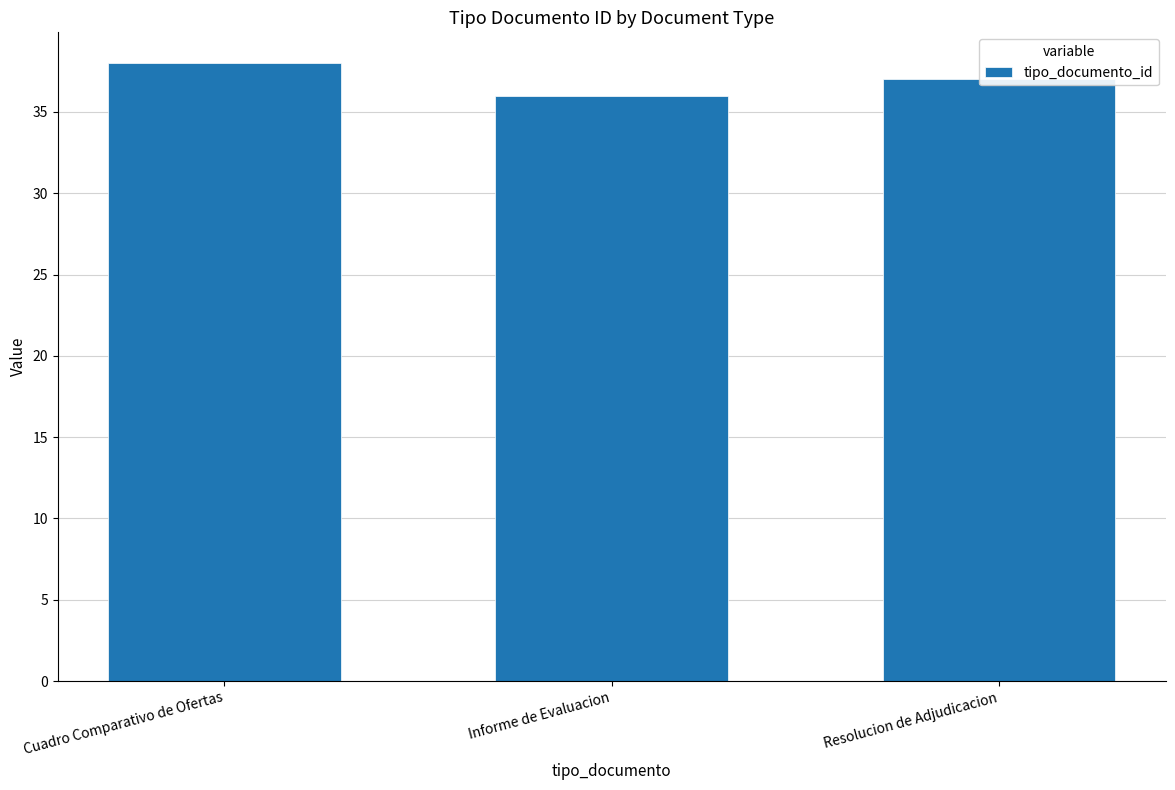

Approximately how many times larger is the value at Cuadro Comparativo de Ofertas compared to Informe de Evaluacion?

1.1